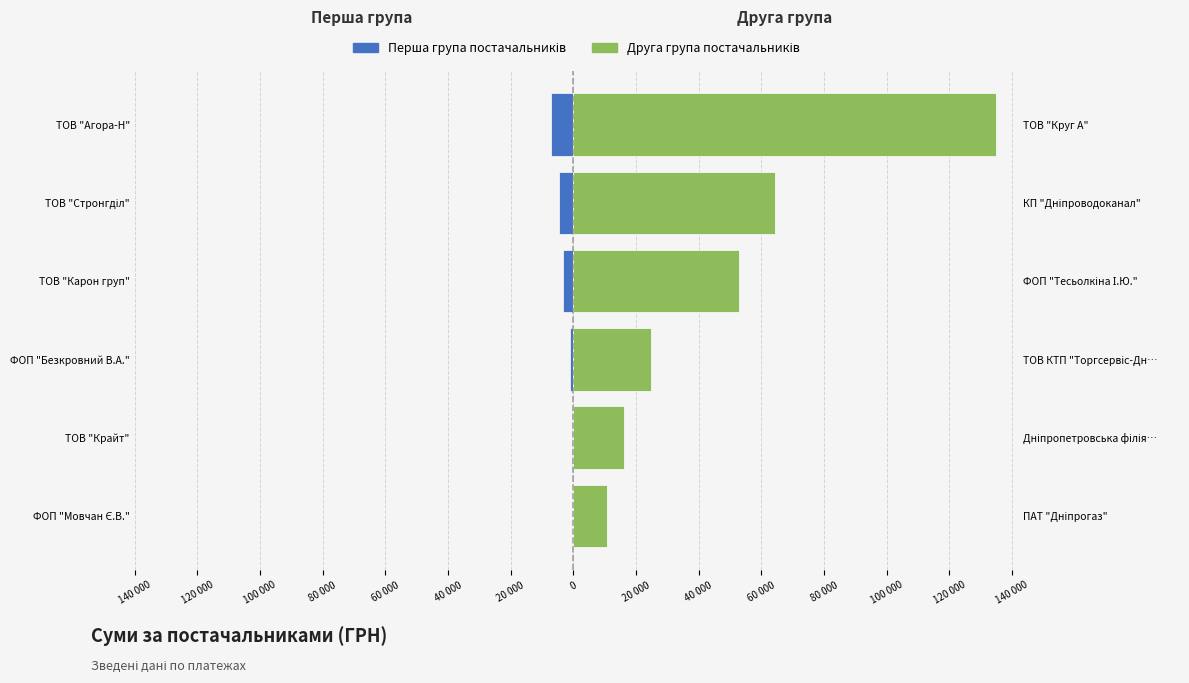

At how many categories does at least one series exceed 19715?

4